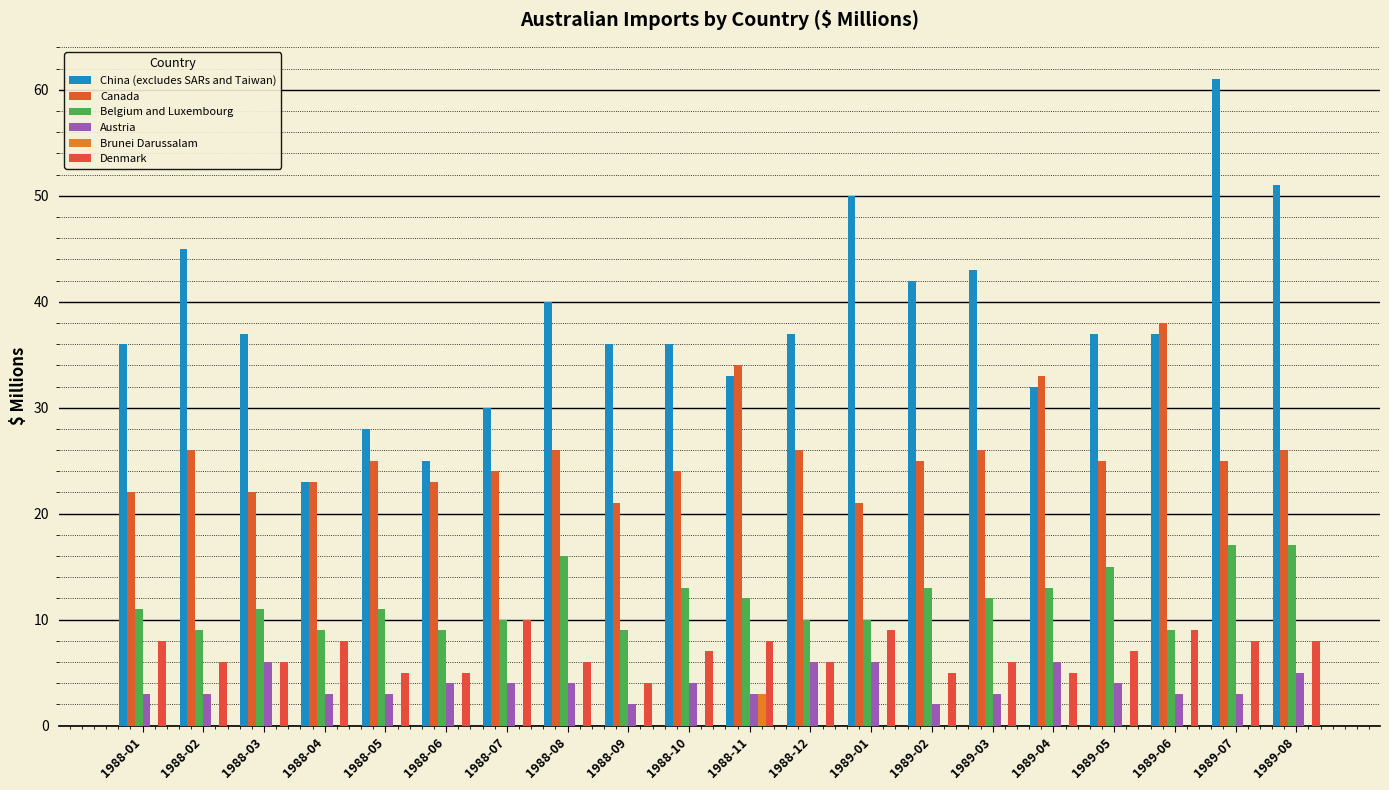

How many distinct data groups are displayed?

6